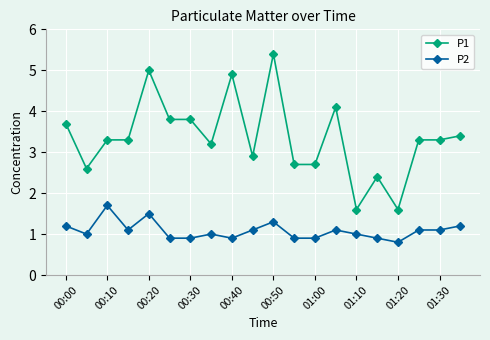

Rank the series by their average value, from highest to lowest.

P1, P2